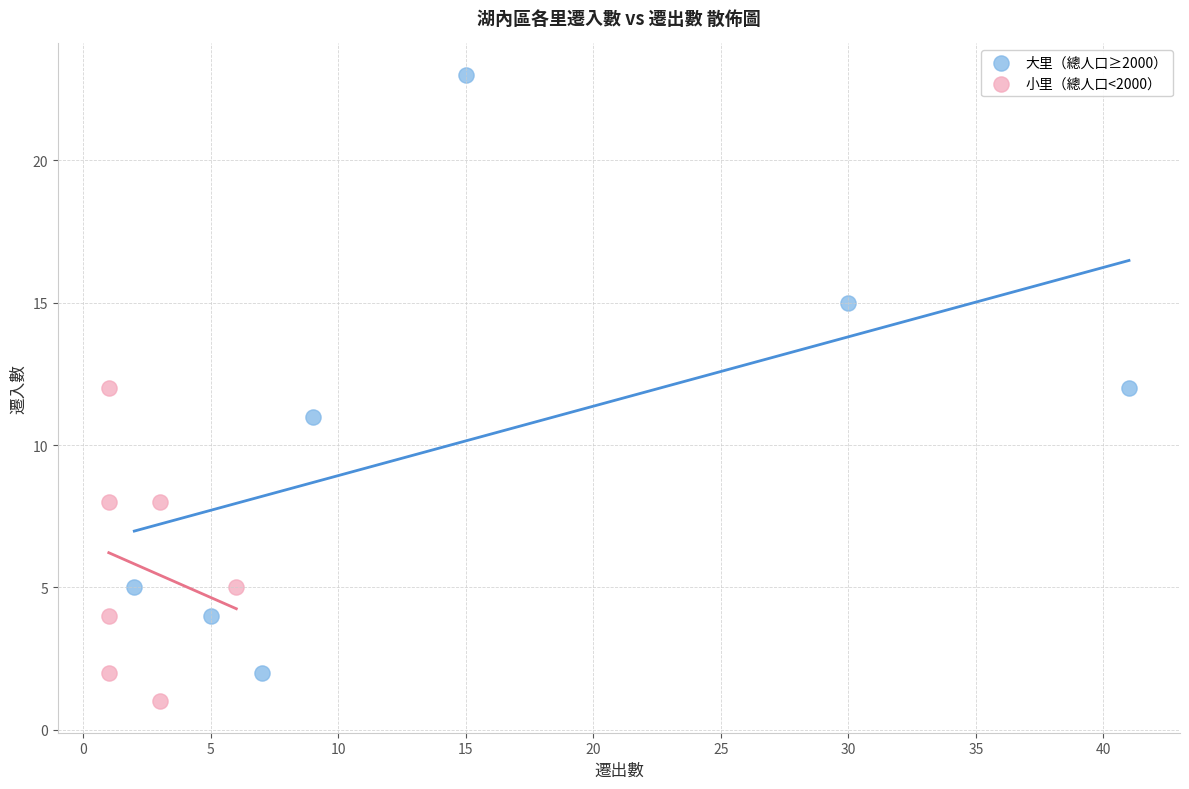

Which series has the widest spread of Y values?

大里（總人口≥2000）